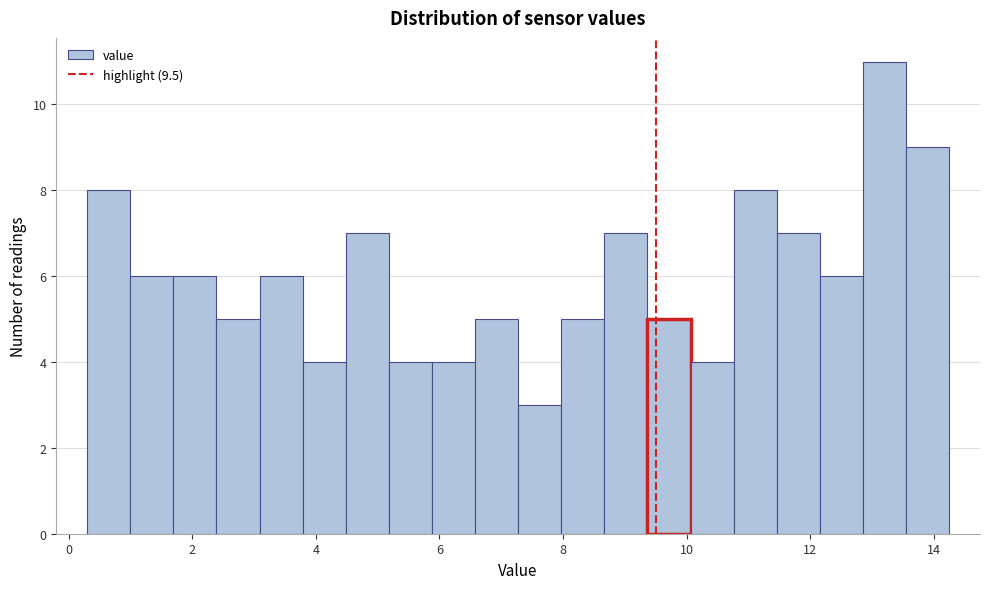

Around what value on the x-axis is the tallest bar? Give the approximate position of its centre, as read against the axis.

13.2